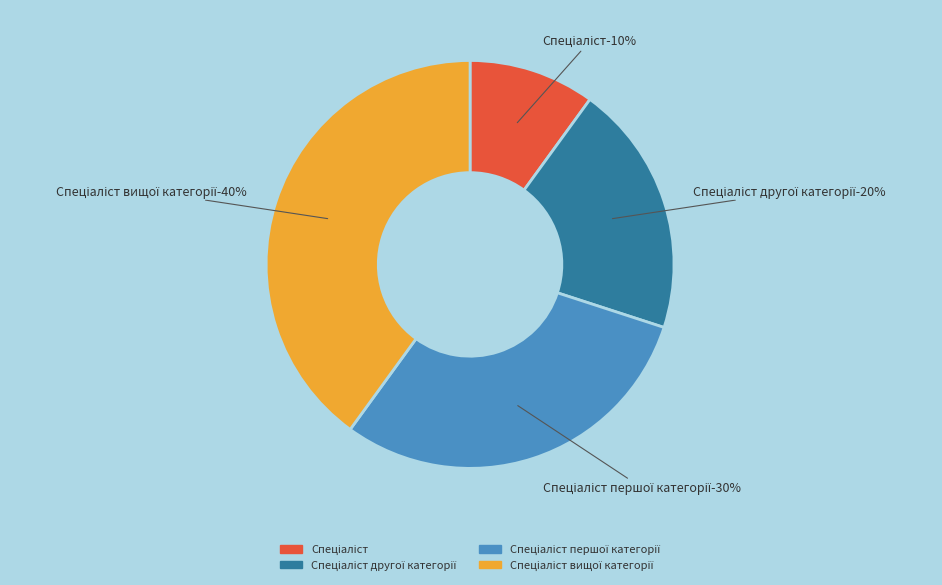

How many segments does this pie chart have?

4